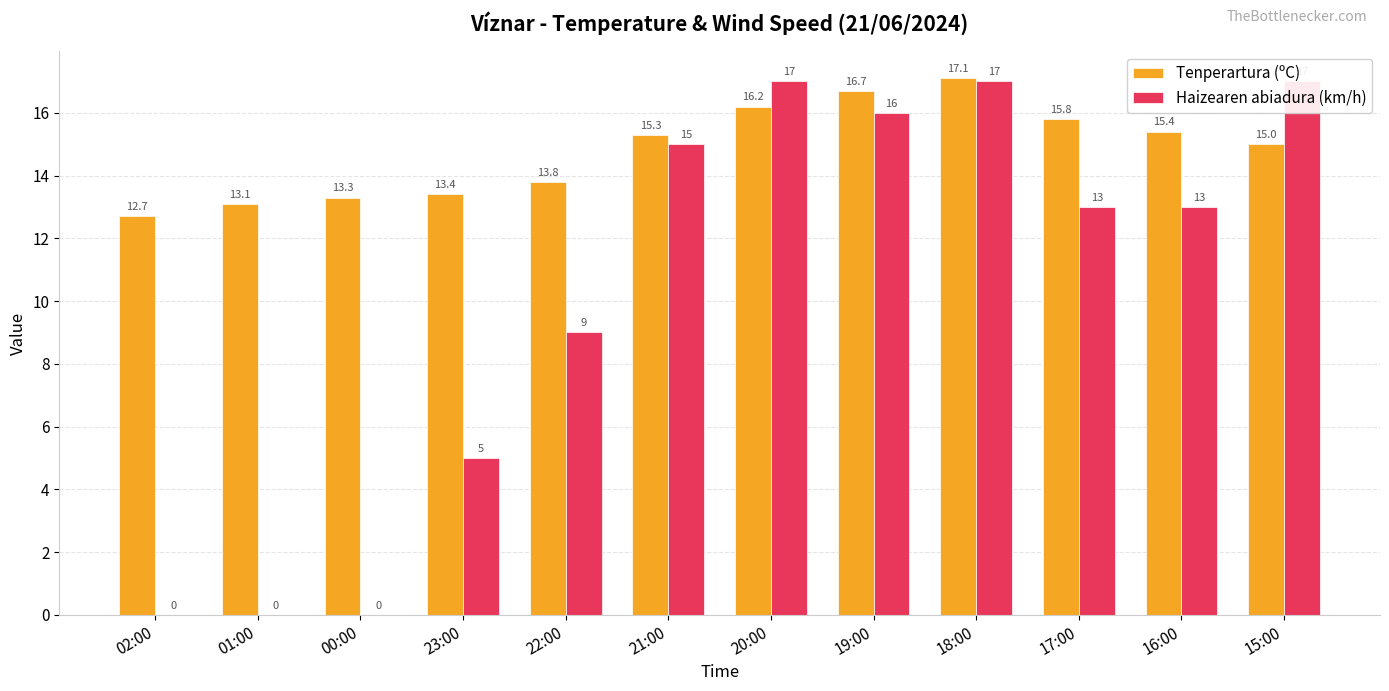

How many groups of bars are there?

12